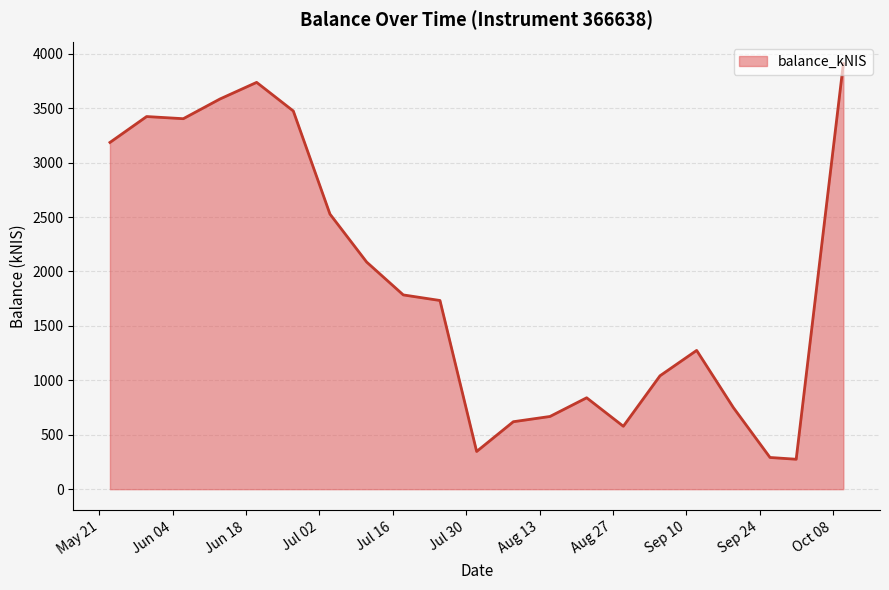

What is the greatest value displayed?

3908.1